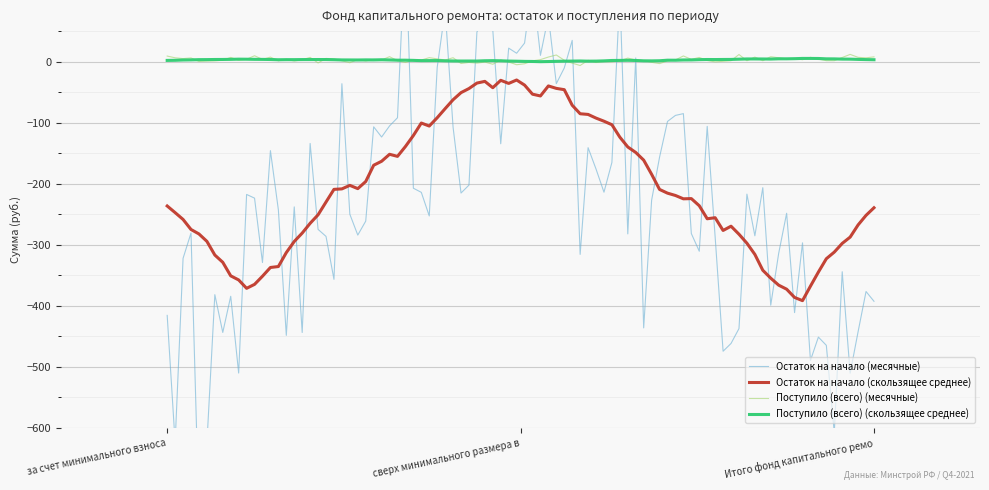

At which label does Поступило (всего) reach its minimum?

сверх минимального размера взноса